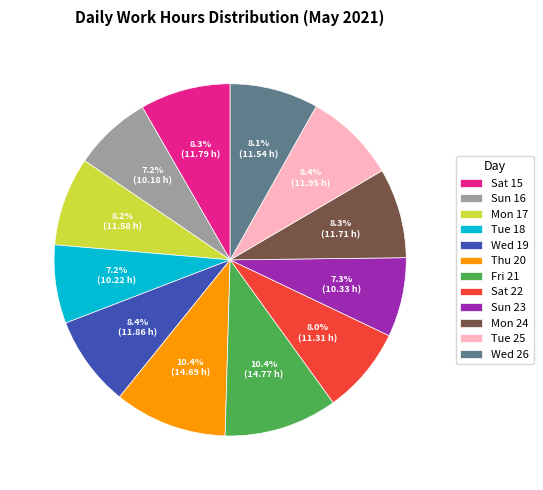

Is there a majority slice in this chart?

No